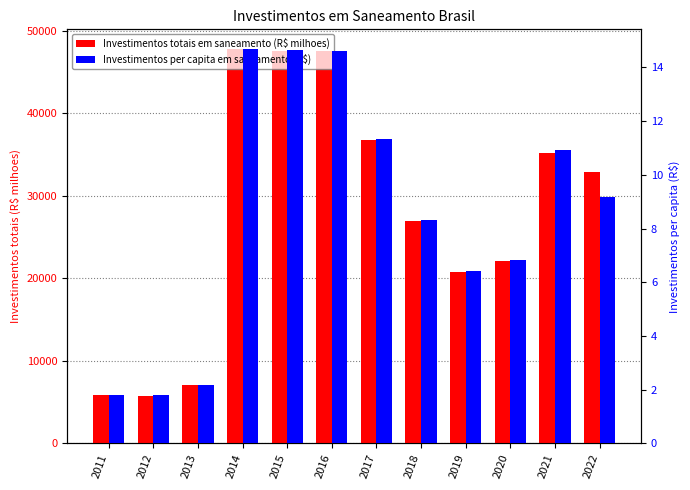

Where does the Investimentos totais em saneamento (R$ milhoes) series first go above 32920?

2014